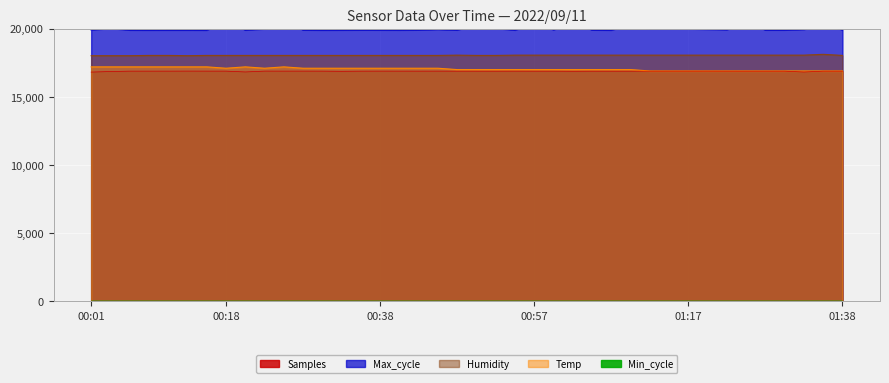

True or false: Humidity and Samples cross at least once.

False